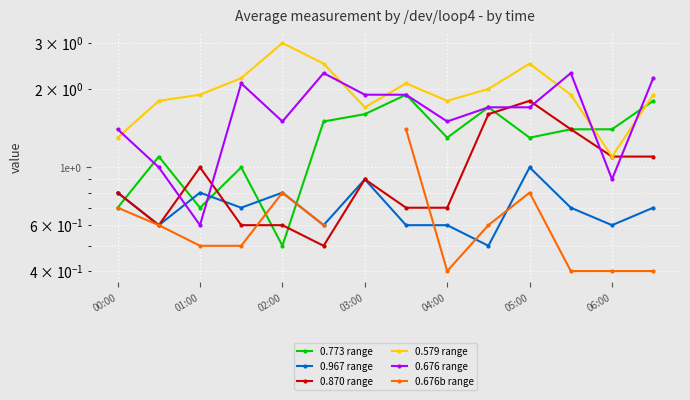

What is the value of the 0.967 range point at the 4th from the left?

0.7